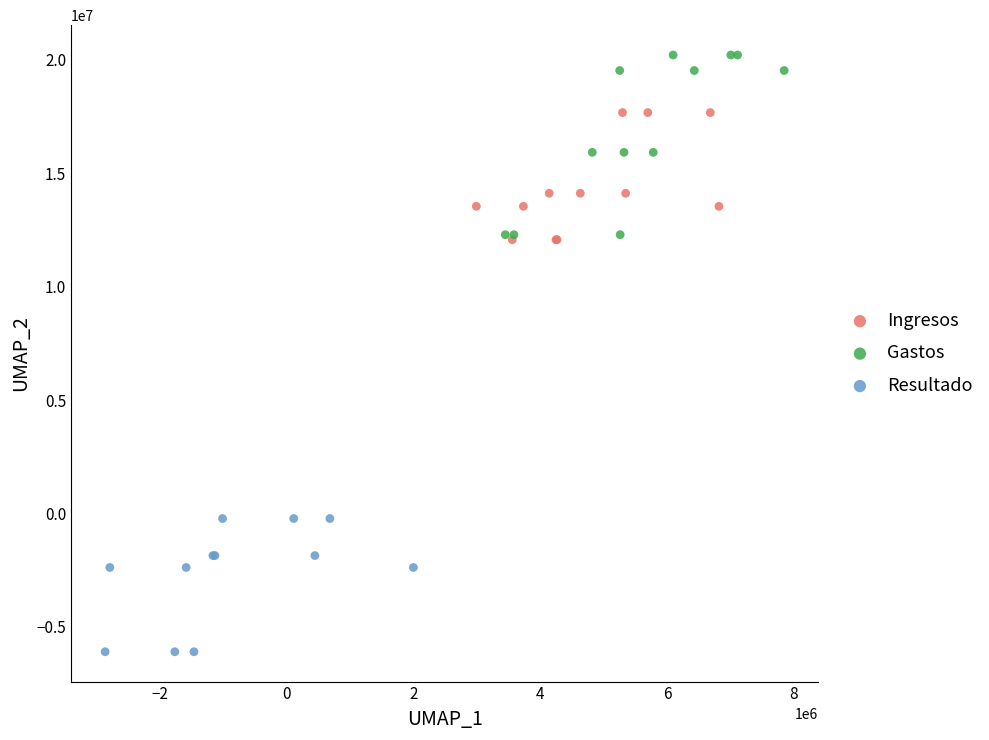

Which series contains the lowest Y value?

Resultado